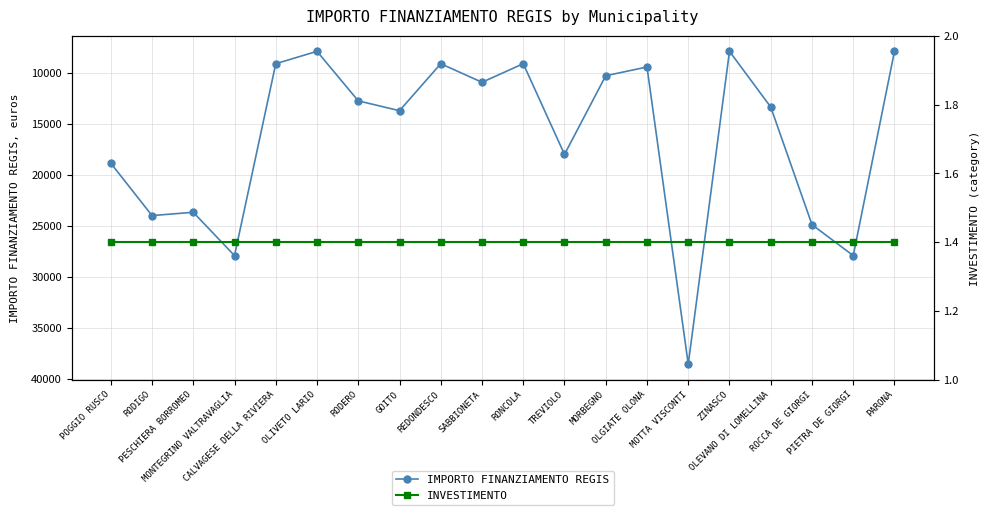

List the series in order of their peak value, lowest first.

INVESTIMENTO, IMPORTO FINANZIAMENTO REGIS